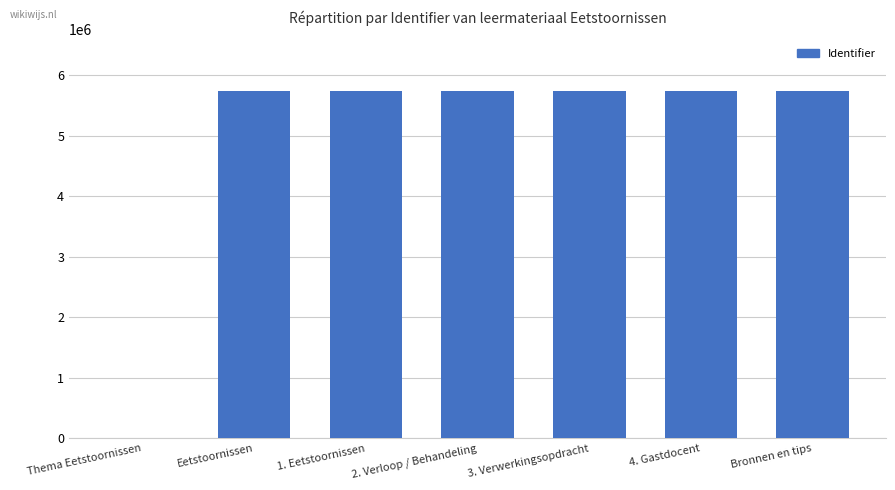

What is the sum of all values?

34393889